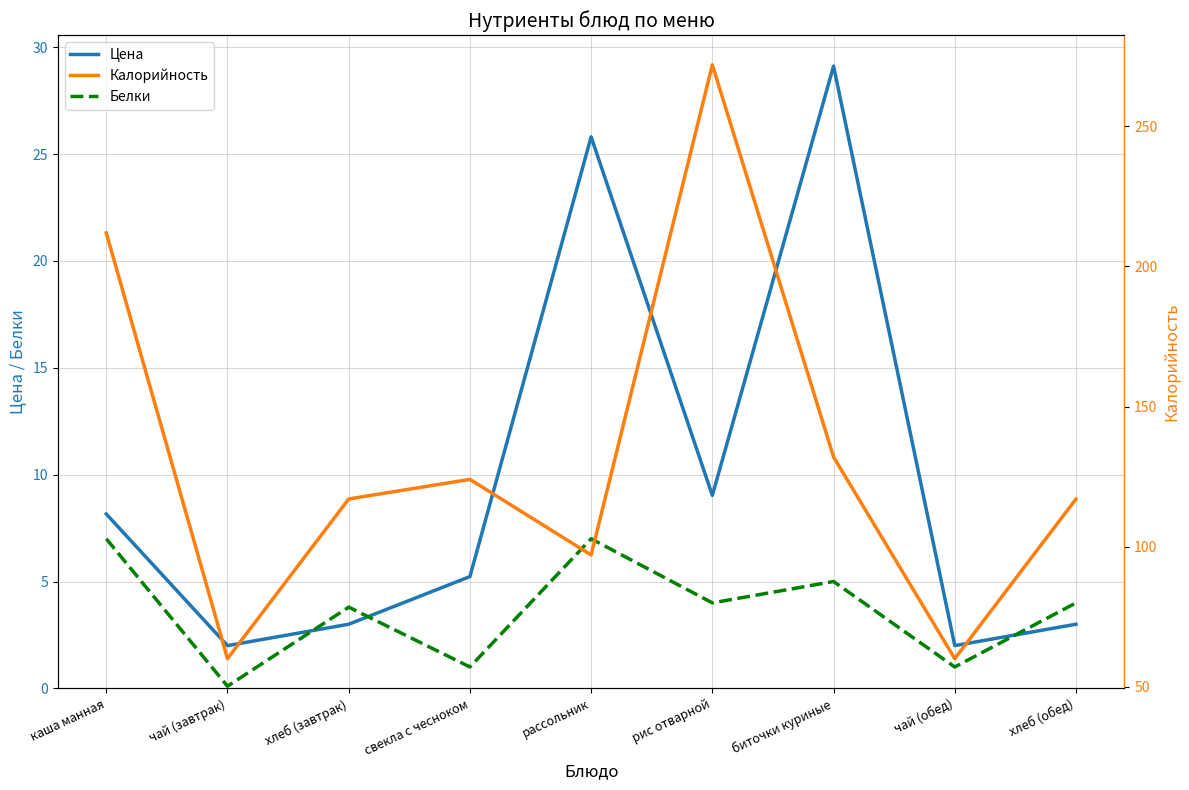

In Белки, how many points are lower than both neighbors (excluding endpoints)?

4